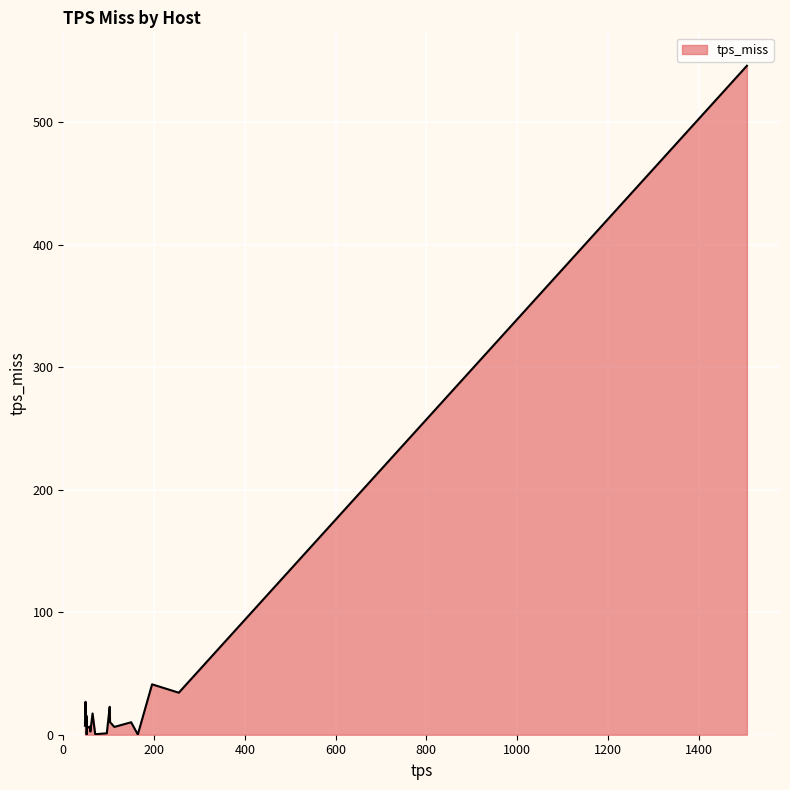

What is the greatest value displayed?

546.0